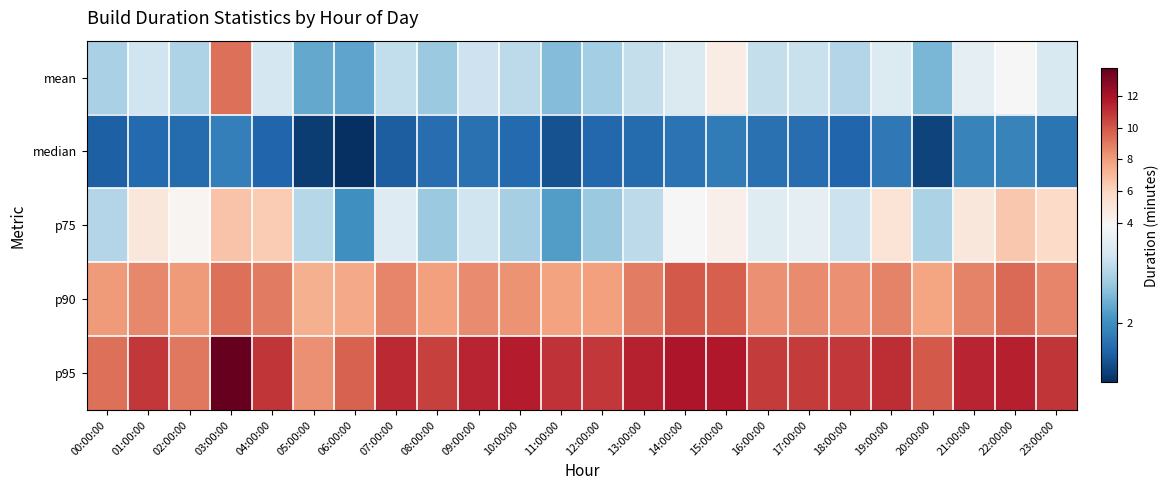

Reading left to right, what are all the values shown in this chart?

mean: 00:00:00=2.9	01:00:00=3.3	02:00:00=2.9	03:00:00=9.3	04:00:00=3.3	05:00:00=2.3	06:00:00=2.3	07:00:00=3.1	08:00:00=2.7	09:00:00=3.2	10:00:00=3.1	11:00:00=2.6	12:00:00=2.8	13:00:00=3.1	14:00:00=3.4	15:00:00=4.6	16:00:00=3.1	17:00:00=3.2	18:00:00=3.0	19:00:00=3.4	20:00:00=2.5	21:00:00=3.6	22:00:00=3.8	23:00:00=3.4
median: 00:00:00=1.4	01:00:00=1.5	02:00:00=1.6	03:00:00=1.8	04:00:00=1.5	05:00:00=1.0	06:00:00=0.9	07:00:00=1.4	08:00:00=1.6	09:00:00=1.6	10:00:00=1.5	11:00:00=1.3	12:00:00=1.5	13:00:00=1.6	14:00:00=1.7	15:00:00=1.8	16:00:00=1.6	17:00:00=1.6	18:00:00=1.5	19:00:00=1.7	20:00:00=1.1	21:00:00=1.9	22:00:00=1.9	23:00:00=1.7
p75: 00:00:00=3.0	01:00:00=5.0	02:00:00=4.0	03:00:00=6.7	04:00:00=6.4	05:00:00=3.0	06:00:00=2.0	07:00:00=3.5	08:00:00=2.7	09:00:00=3.2	10:00:00=2.9	11:00:00=2.2	12:00:00=2.7	13:00:00=3.1	14:00:00=3.8	15:00:00=4.4	16:00:00=3.5	17:00:00=3.6	18:00:00=3.2	19:00:00=5.2	20:00:00=2.9	21:00:00=5.0	22:00:00=6.5	23:00:00=5.7
p90: 00:00:00=8.1	01:00:00=8.6	02:00:00=8.1	03:00:00=9.3	04:00:00=9.0	05:00:00=7.4	06:00:00=7.6	07:00:00=8.7	08:00:00=7.9	09:00:00=8.5	10:00:00=8.3	11:00:00=7.8	12:00:00=7.9	13:00:00=8.9	14:00:00=9.9	15:00:00=9.8	16:00:00=8.3	17:00:00=8.5	18:00:00=8.4	19:00:00=8.8	20:00:00=7.8	21:00:00=8.8	22:00:00=9.4	23:00:00=8.7
p95: 00:00:00=9.3	01:00:00=10.9	02:00:00=9.1	03:00:00=13.8	04:00:00=10.9	05:00:00=8.3	06:00:00=9.7	07:00:00=11.3	08:00:00=10.6	09:00:00=11.4	10:00:00=11.6	11:00:00=11.0	12:00:00=10.8	13:00:00=11.5	14:00:00=11.9	15:00:00=11.8	16:00:00=10.7	17:00:00=10.8	18:00:00=10.8	19:00:00=11.2	20:00:00=9.9	21:00:00=11.4	22:00:00=11.6	23:00:00=10.9